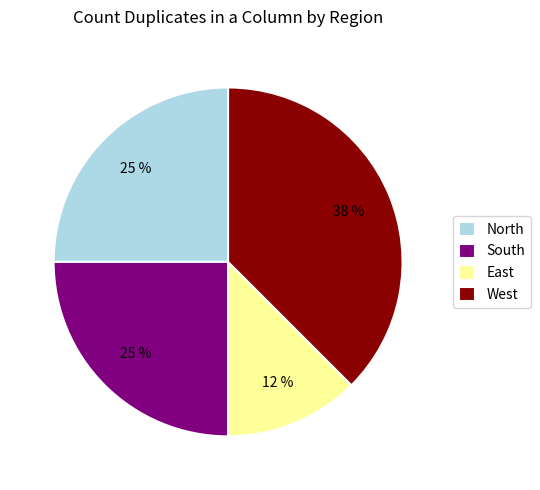

What is the smallest slice in the pie chart?

East